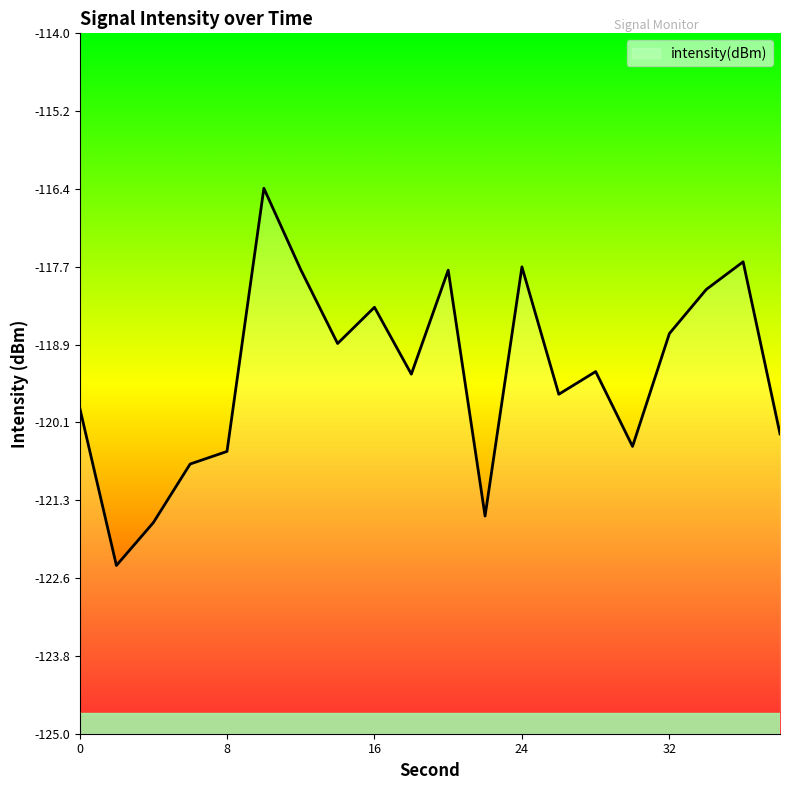

What is the difference between the second highest and second lowest values?

4.1